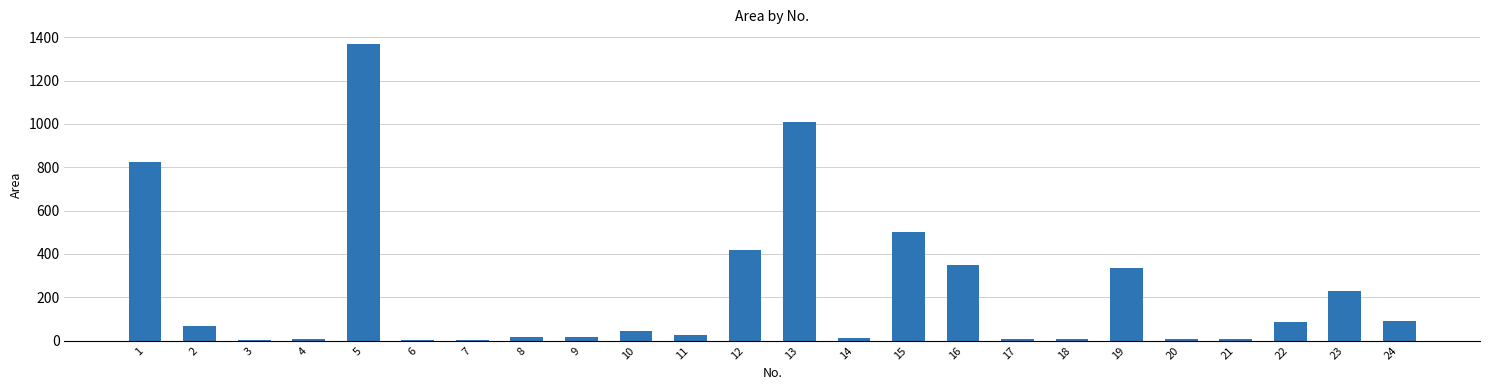

Where does the data first go above 46?

1